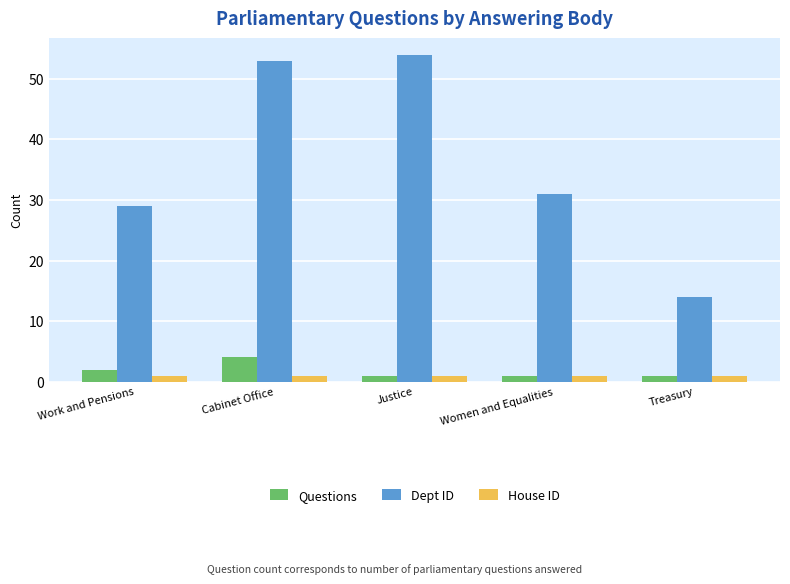

What are all the series names shown in the legend?

Questions, Dept ID, House ID